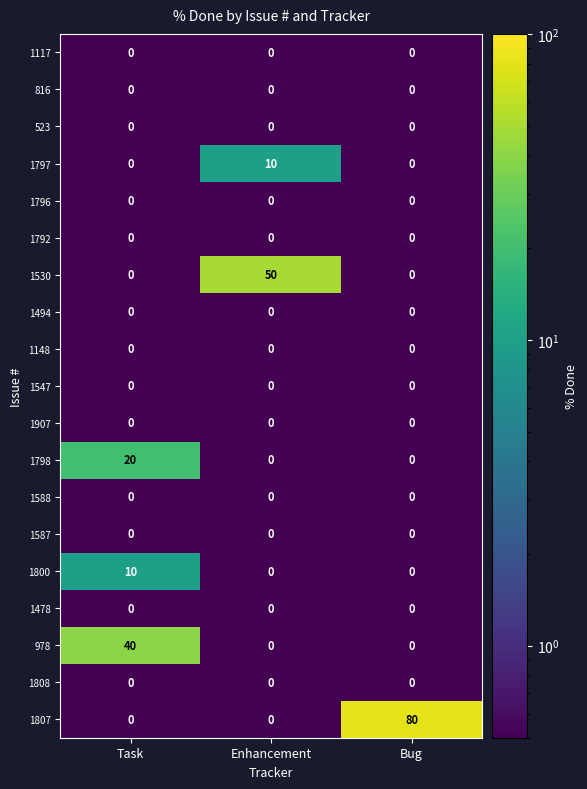

Which series has the largest total across all categories?

1807